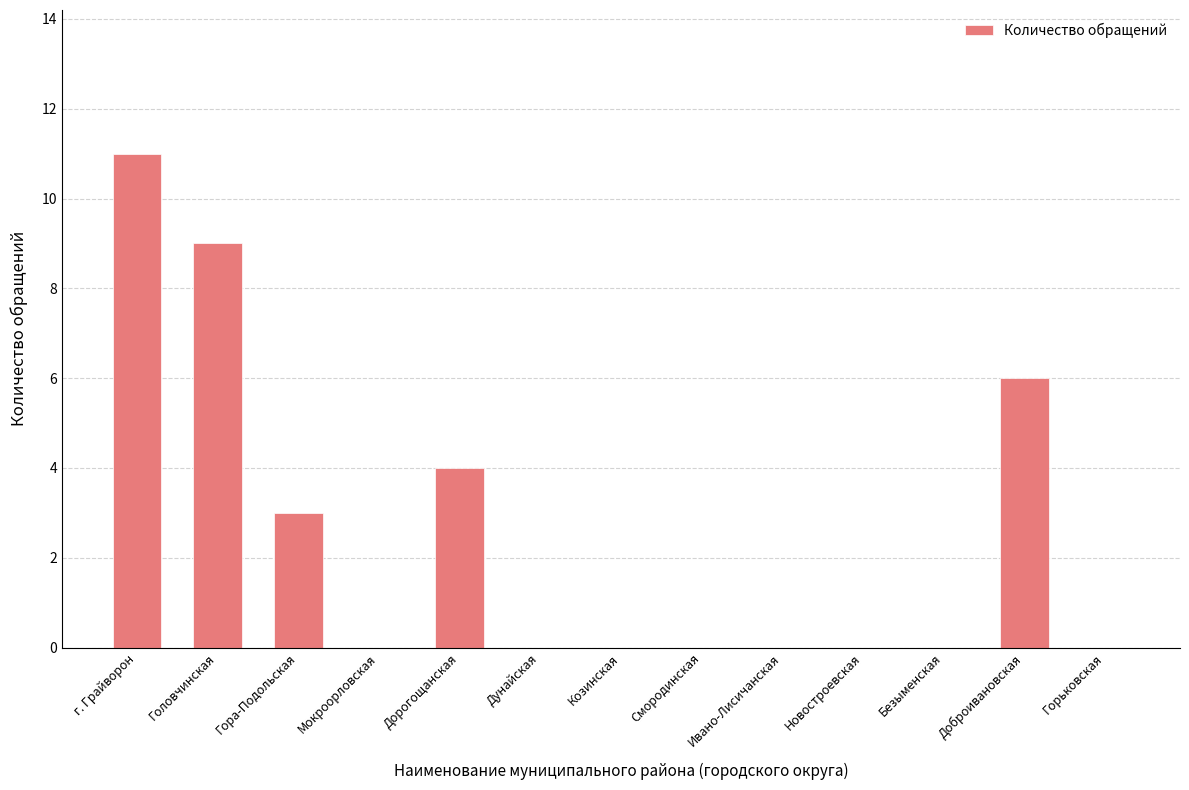

Is it true that the value at Мокроорловская is 4?

False